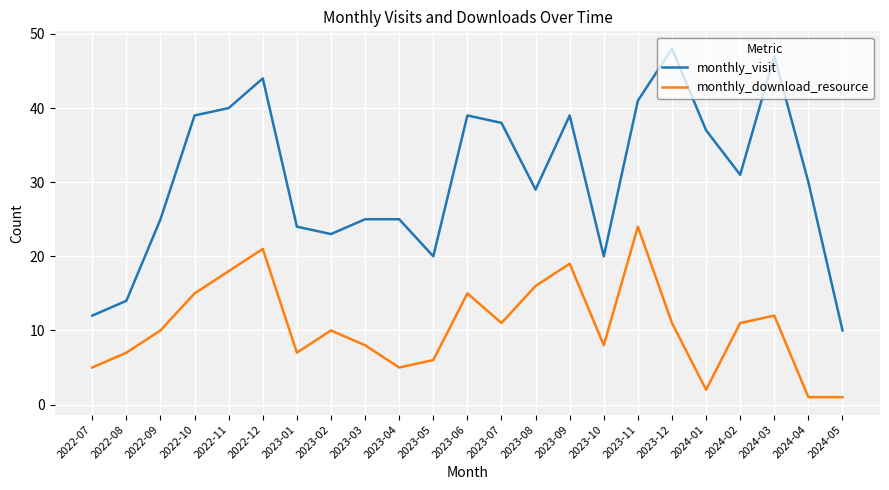

True or false: monthly_download_resource and monthly_visit intersect in this chart.

False